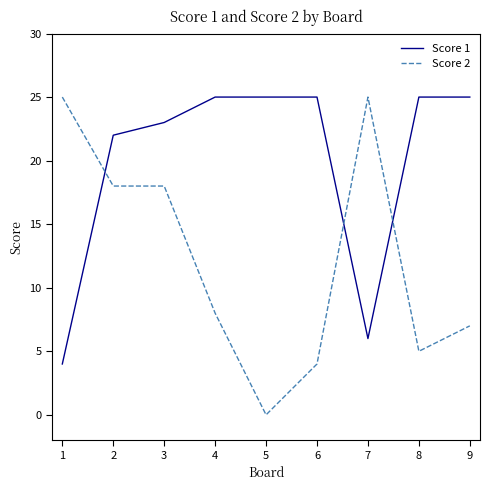

At 3, list the series in order from smallest to largest.

Score 2, Score 1